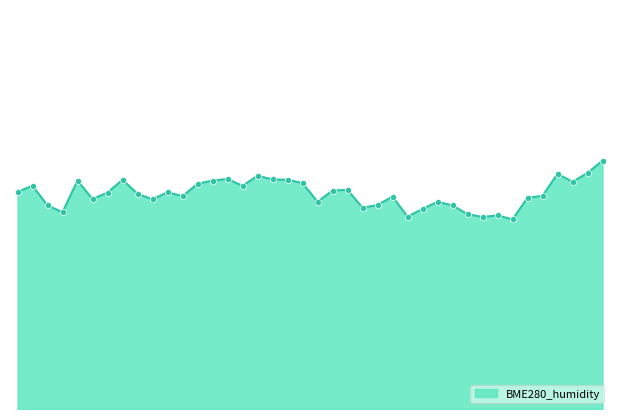

Does the chart have visible grid lines?

No